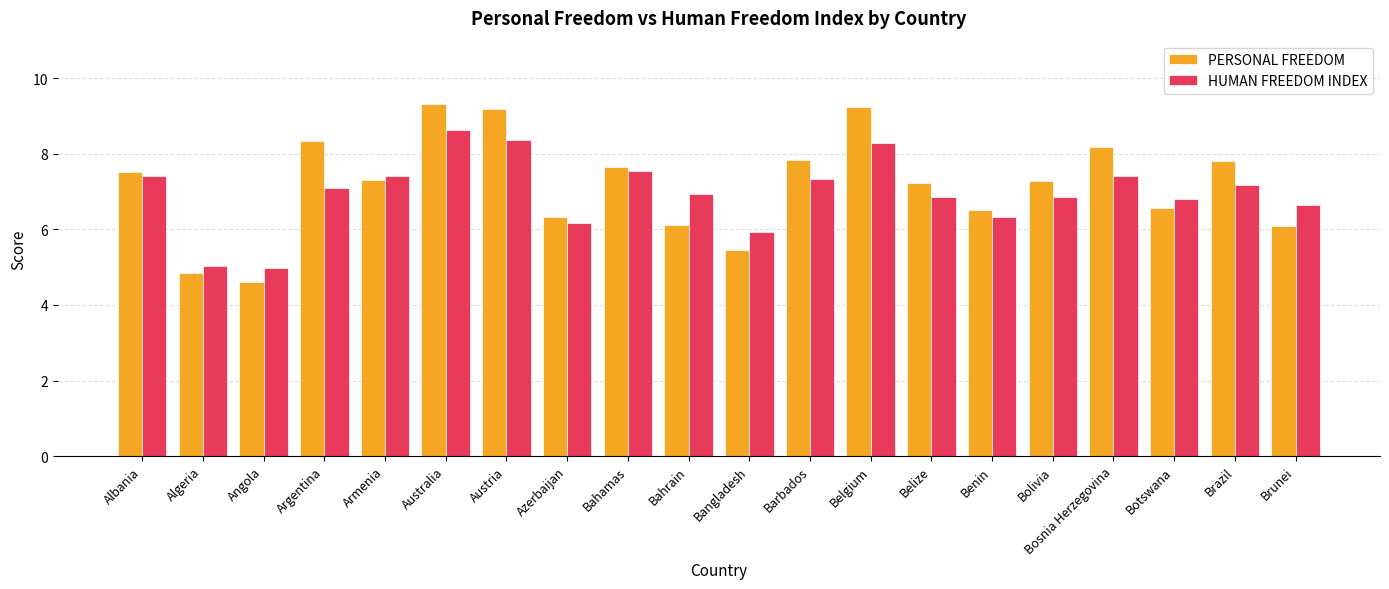

Rank the series by their maximum value, from highest to lowest.

PERSONAL FREEDOM, HUMAN FREEDOM INDEX